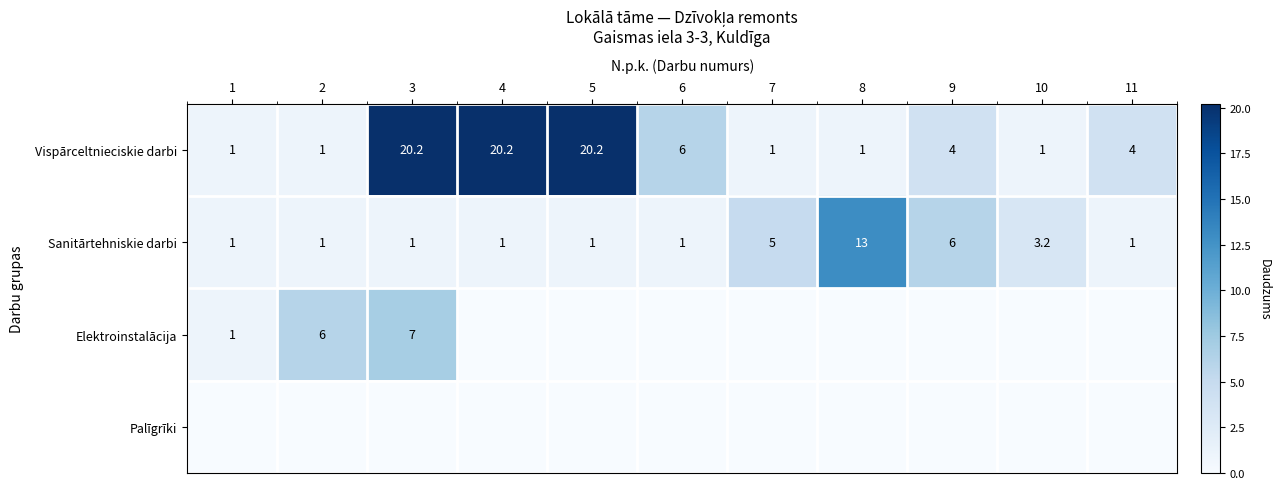

Is it true that Vispārceltnieciskie darbi equals 5.2 at 4?

False